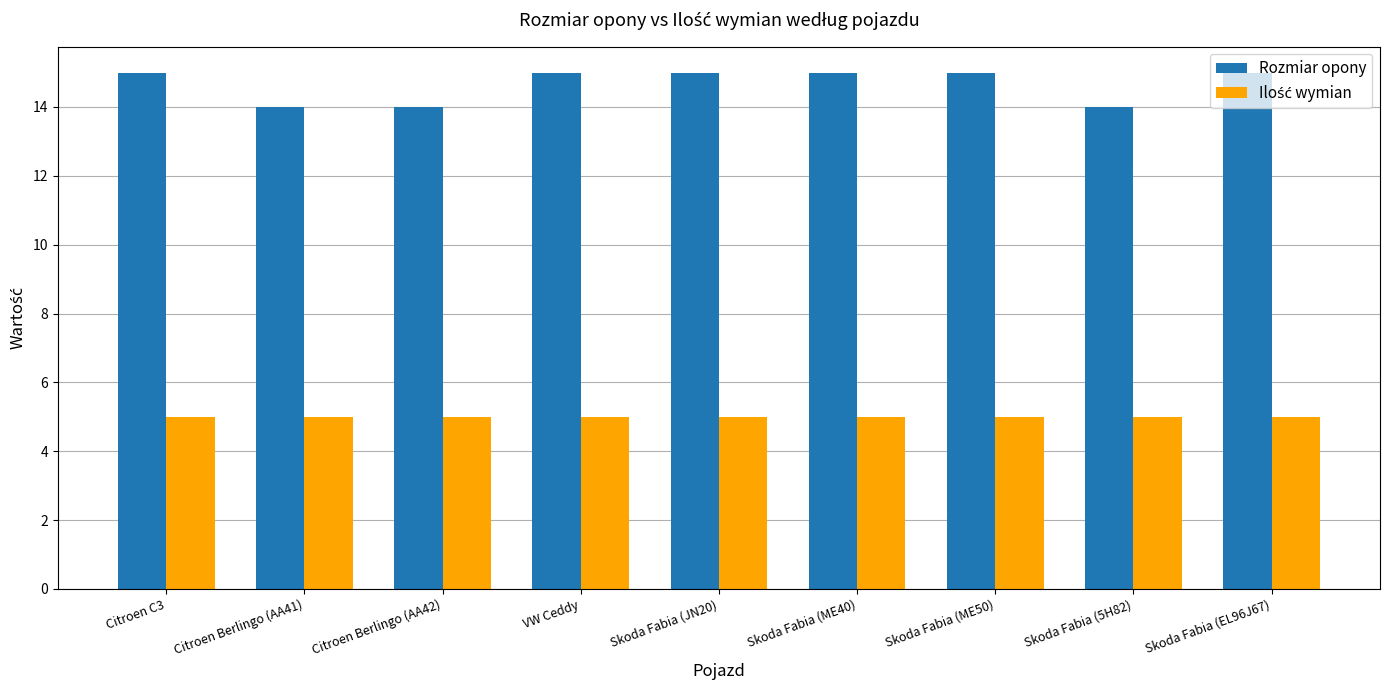

At how many categories does at least one series exceed 8?

9